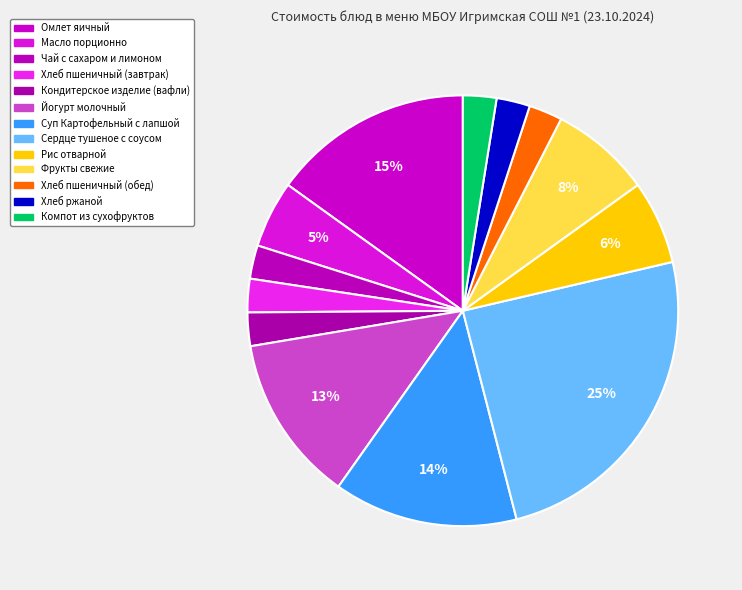

To the nearest percent, what is the average slice percentage?

8%